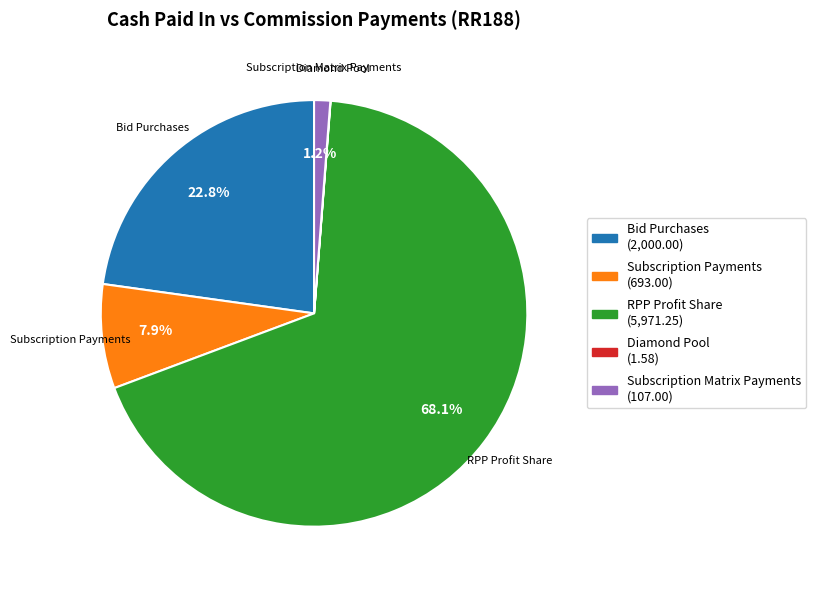

Which slice is the largest?

RPP Profit Share